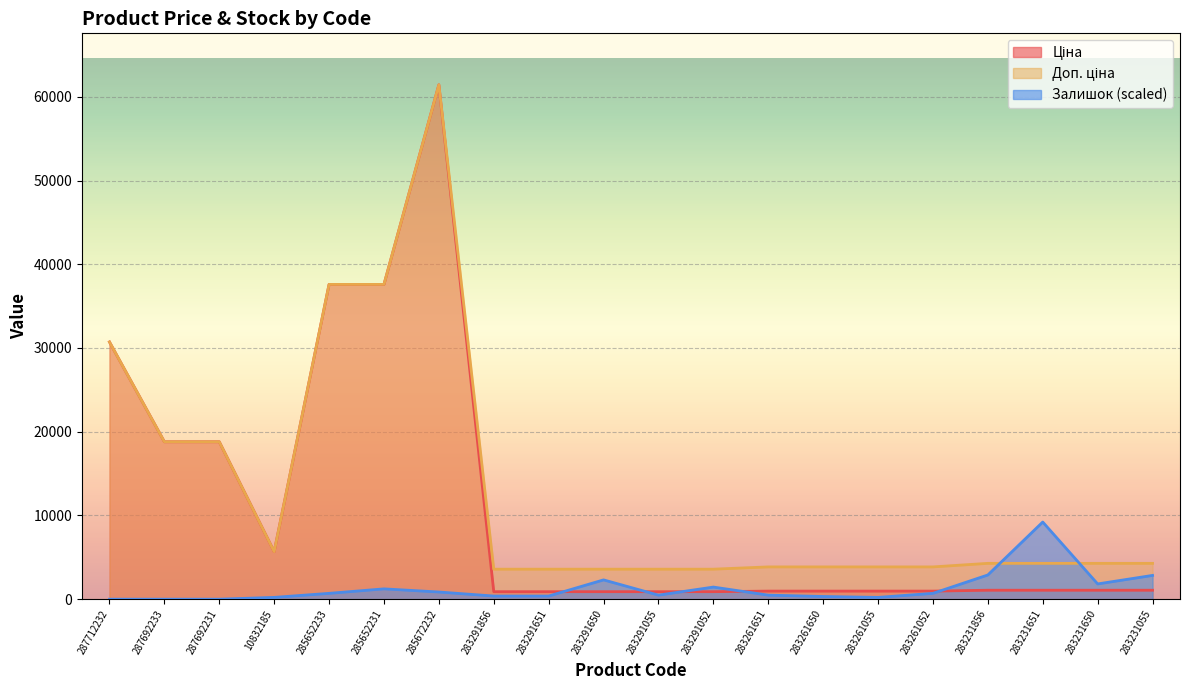

In Залишок, how many points are lower than both neighbors (excluding endpoints)?

3